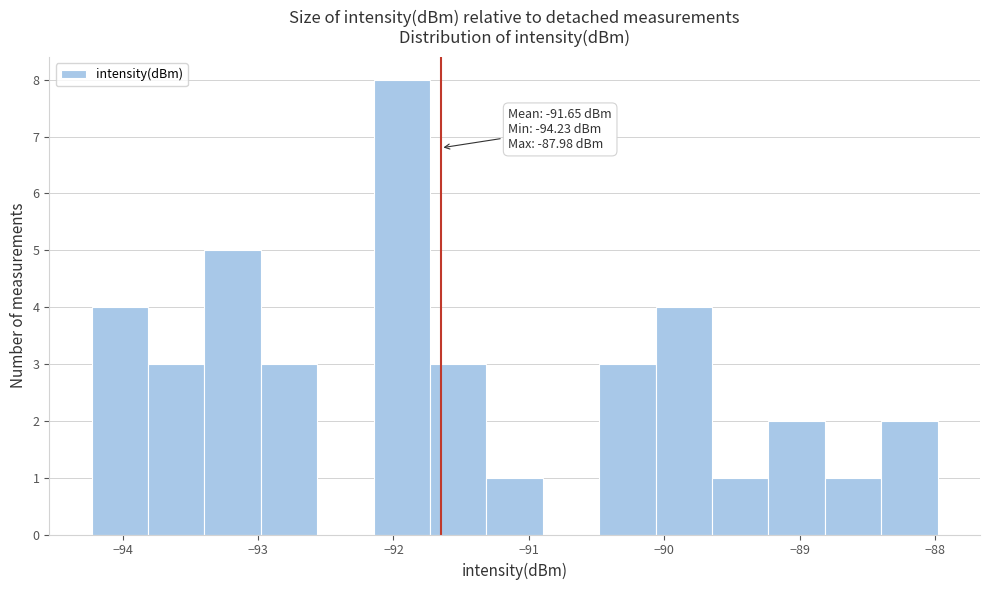

Over which range of the x-axis is the bar tallest?

-92.1 to -91.7